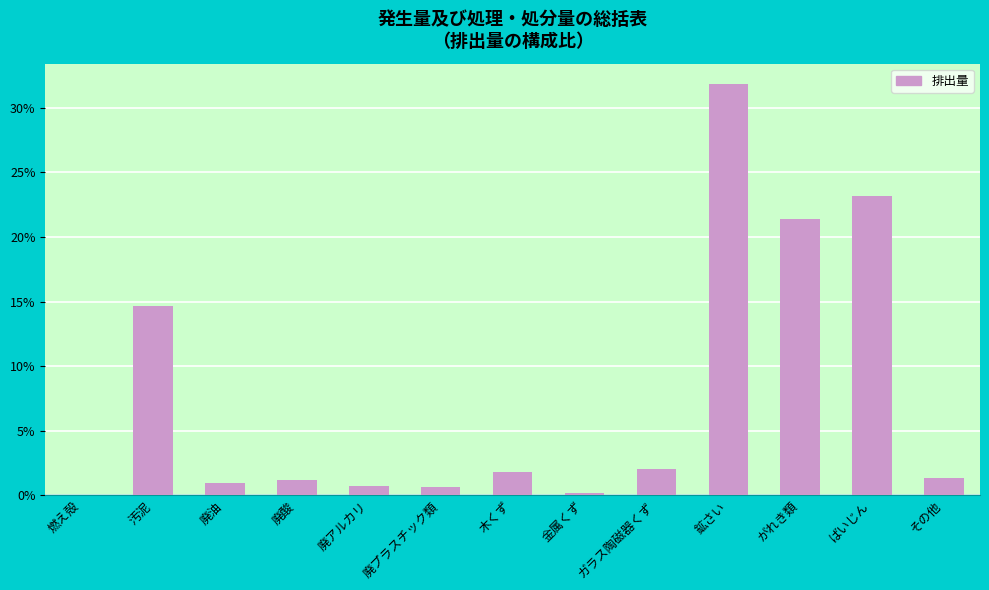

At which label is the value closest to 15?

汚泥